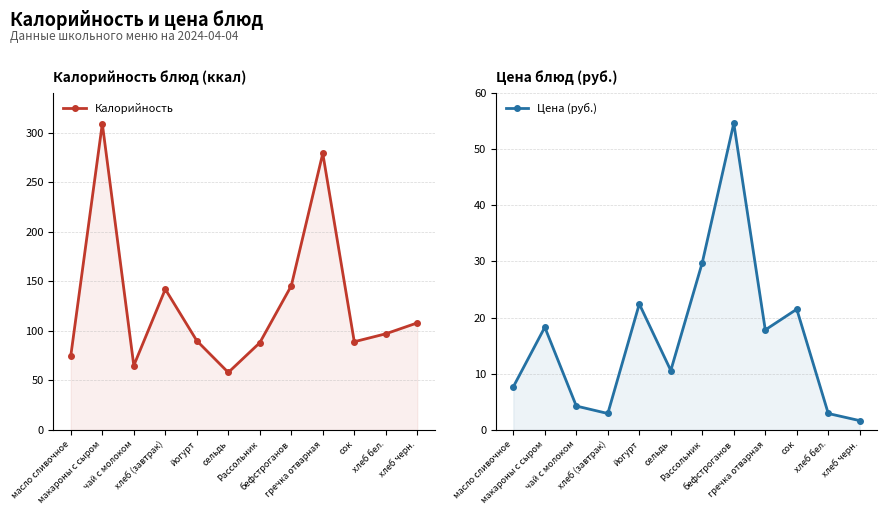

Where does the Цена (руб.) series first go above 17?

макароны с сыром